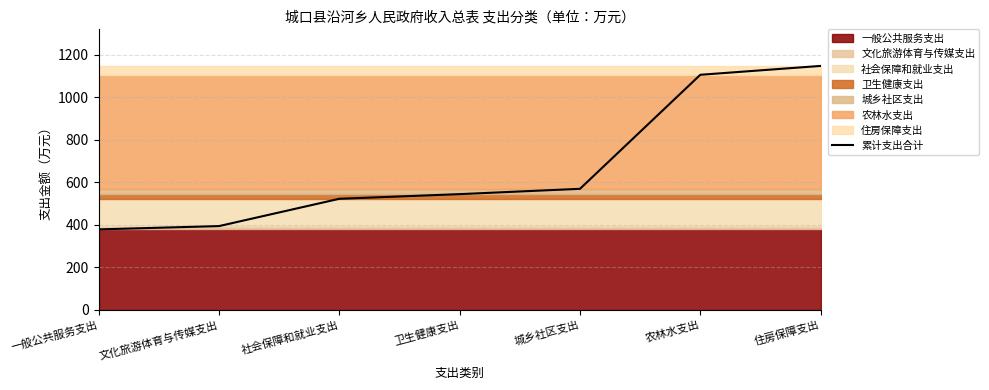

True or false: the data shows 123.0 at 一般公共服务支出.

False